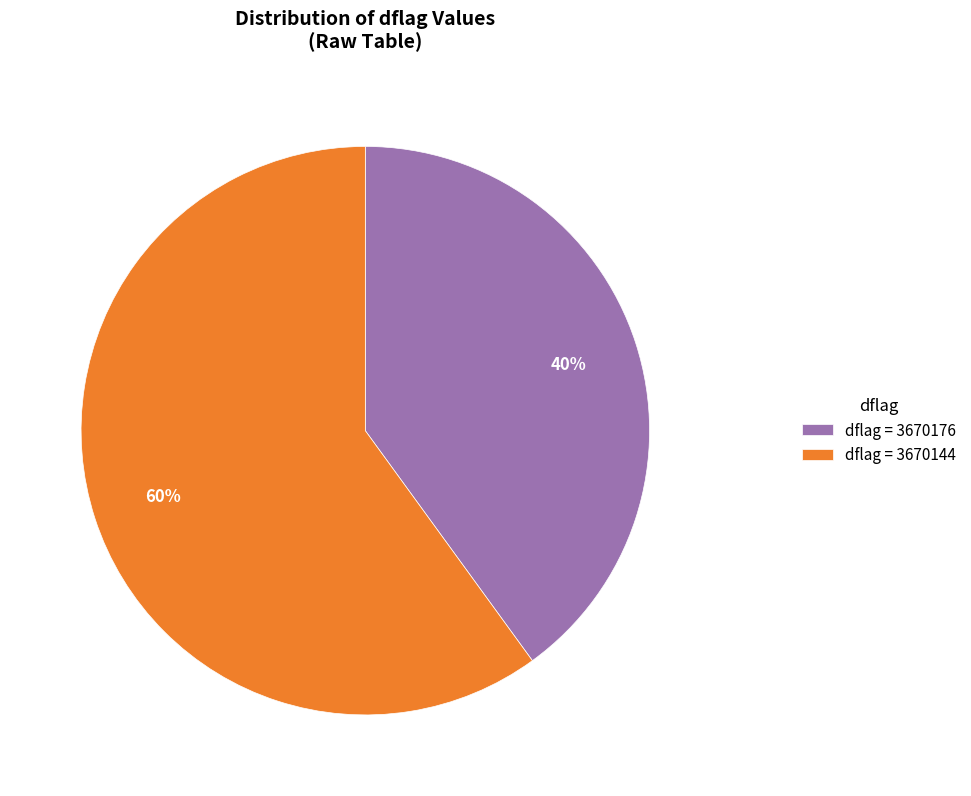

Is there any slice that represents more than half of the pie?

Yes